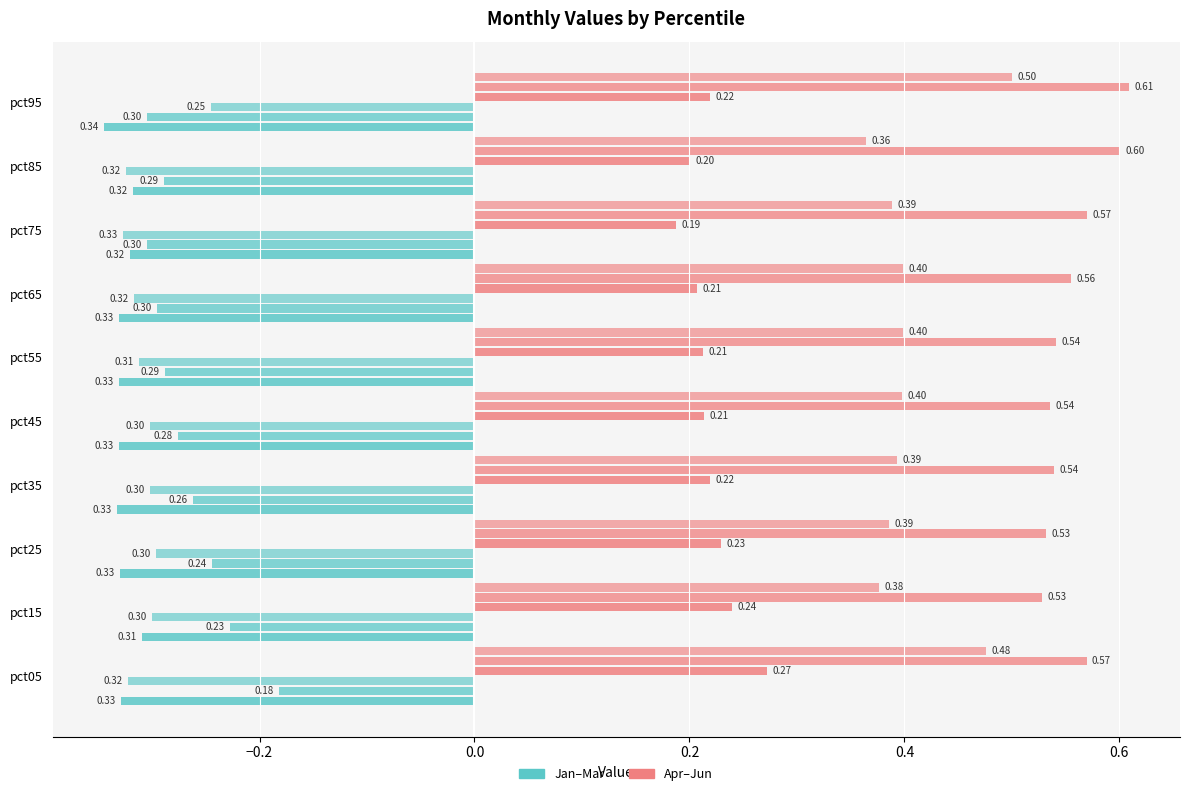

How many distinct data groups are displayed?

6